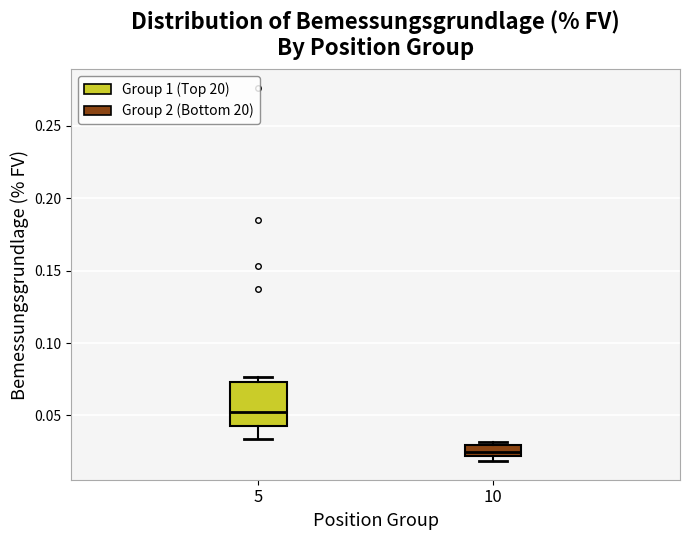

Reading left to right, read every box against the y-axis: the position of its median line, the range the box covers, and the ends of its whiskers. The values are not printed on the chart, so give them approximately, as read against the axis.

5: median 0.055, box 0.045 to 0.075, whiskers 0.035 to 0.075 (just above the box's upper edge)
10: median 0.025, box 0.020 to 0.030, whiskers 0.020 (just below the box's lower edge) to 0.030 (just above the box's upper edge)